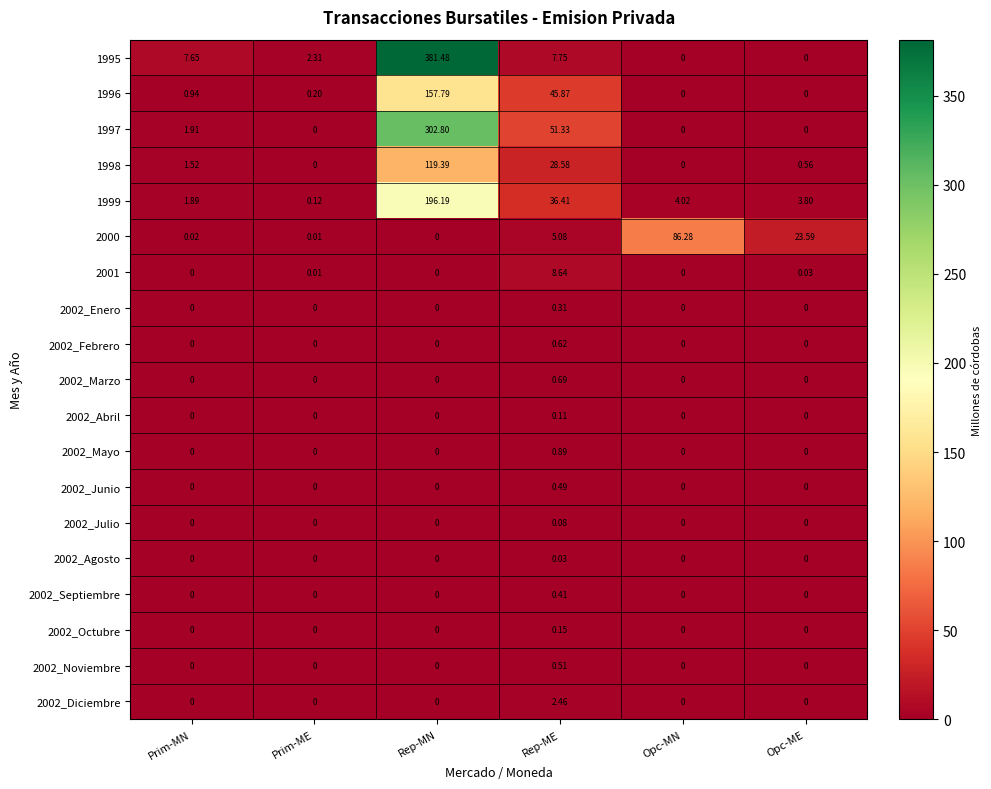

Which category has the highest value across all series?

Rep-MN